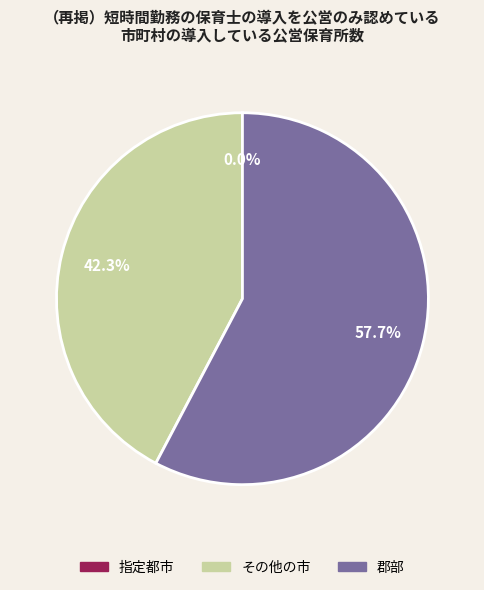

To the nearest percent, what percentage of the pie is その他の市?

42%